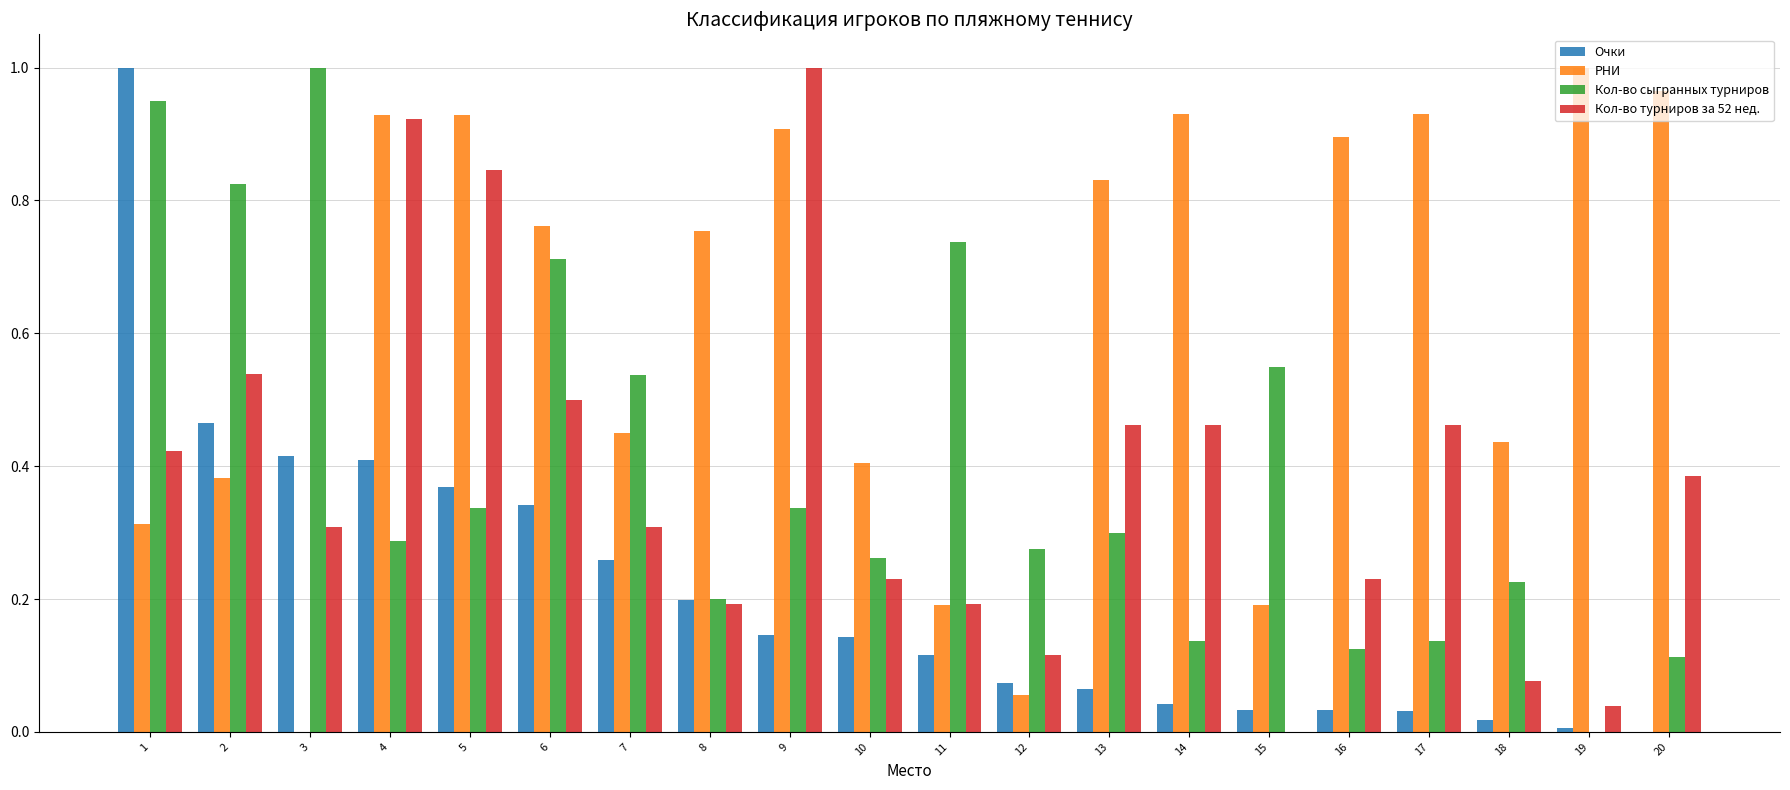

Is the value of Кол-во турниров за 52 нед. at 8 greater than the value of Очки at 19?

Yes